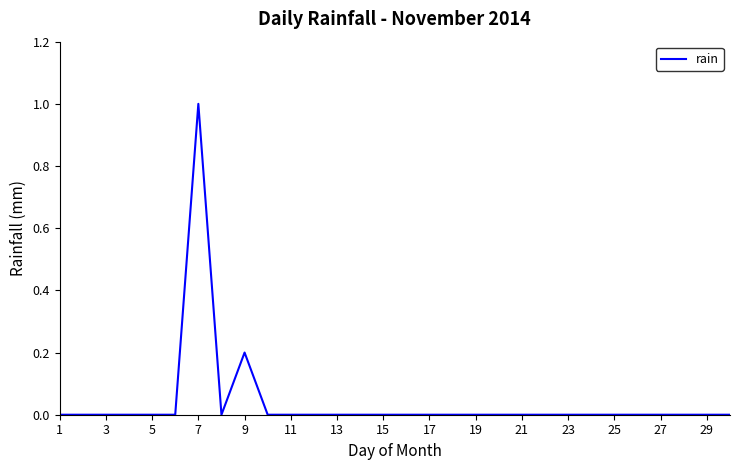

What is the difference between the maximum and minimum values?

1.0